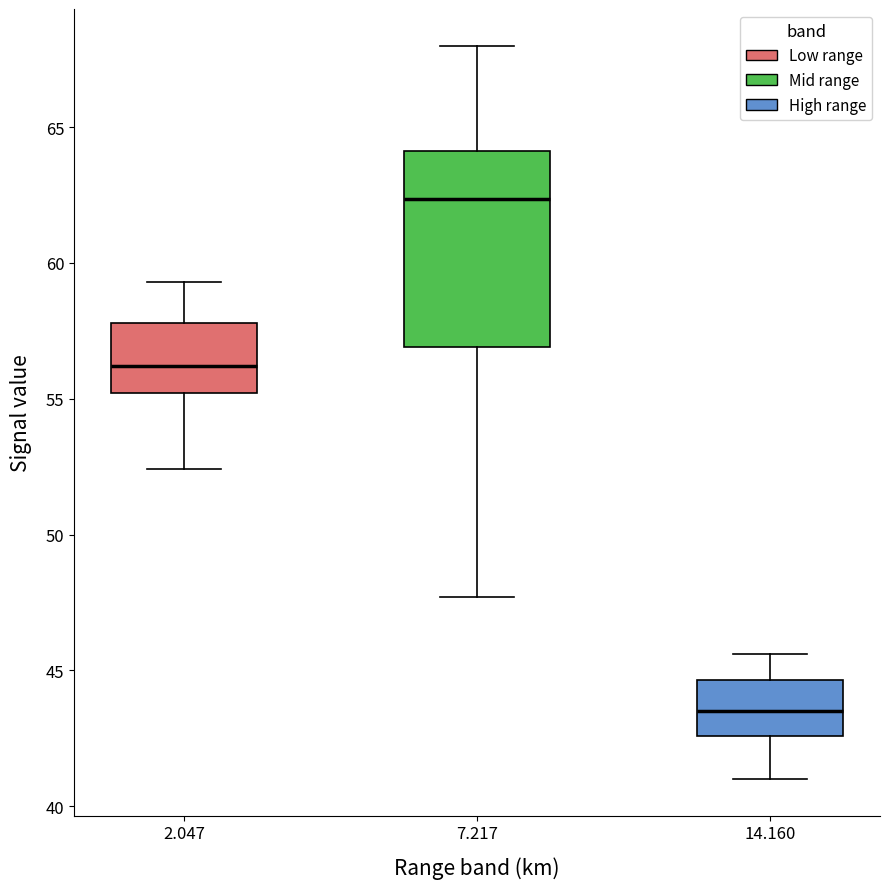

Which box has the lowest median line?

14.160